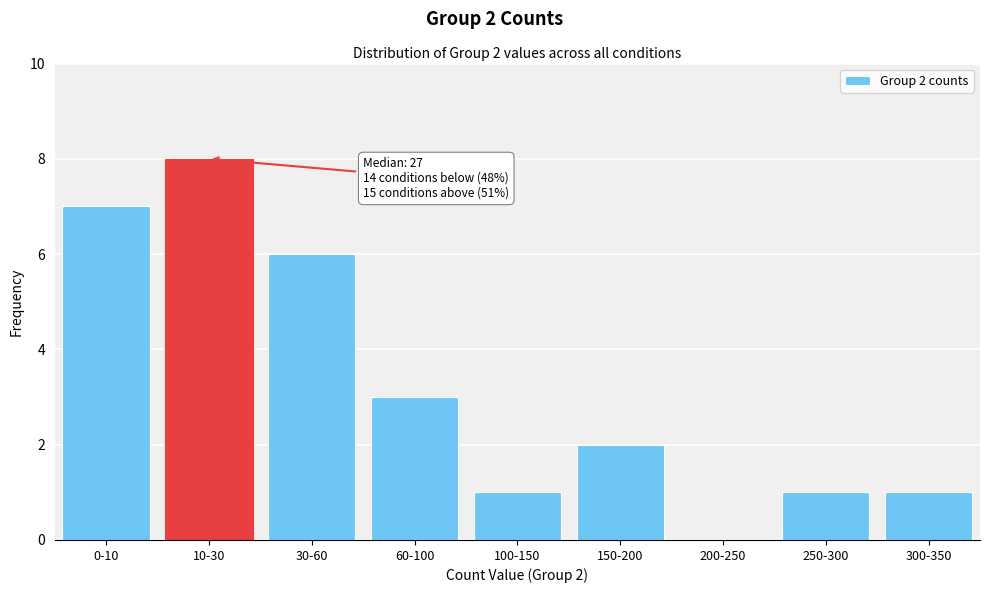

Reading right to left, extract all data points from this chart.

300-350=1	250-300=1	200-250=0	150-200=2	100-150=1	60-100=3	30-60=6	10-30=8	0-10=7